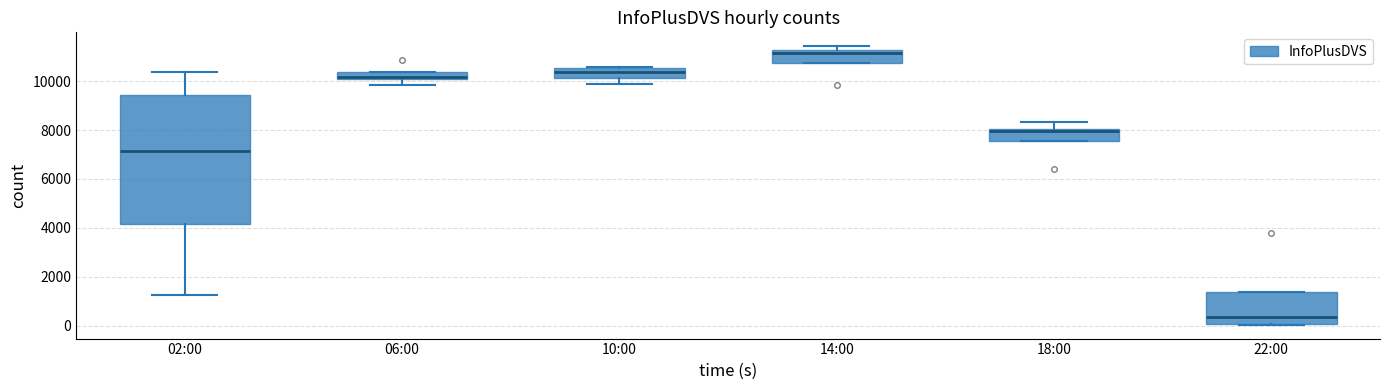

Which box is the tallest, from its lower edge to its upper edge?

02:00